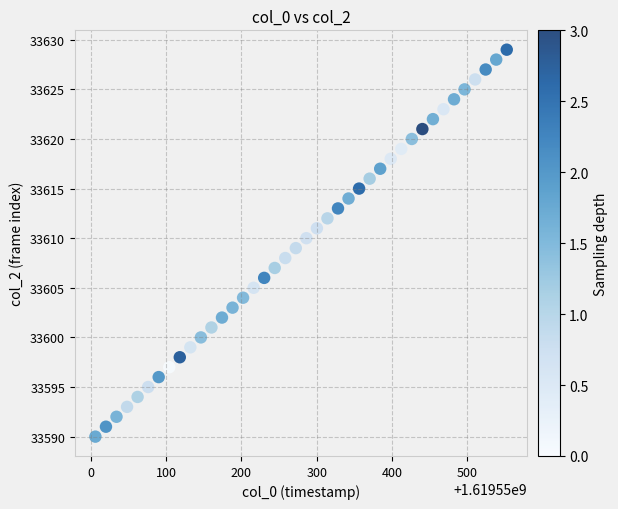

What is the range of Y values (max minus min)?

39